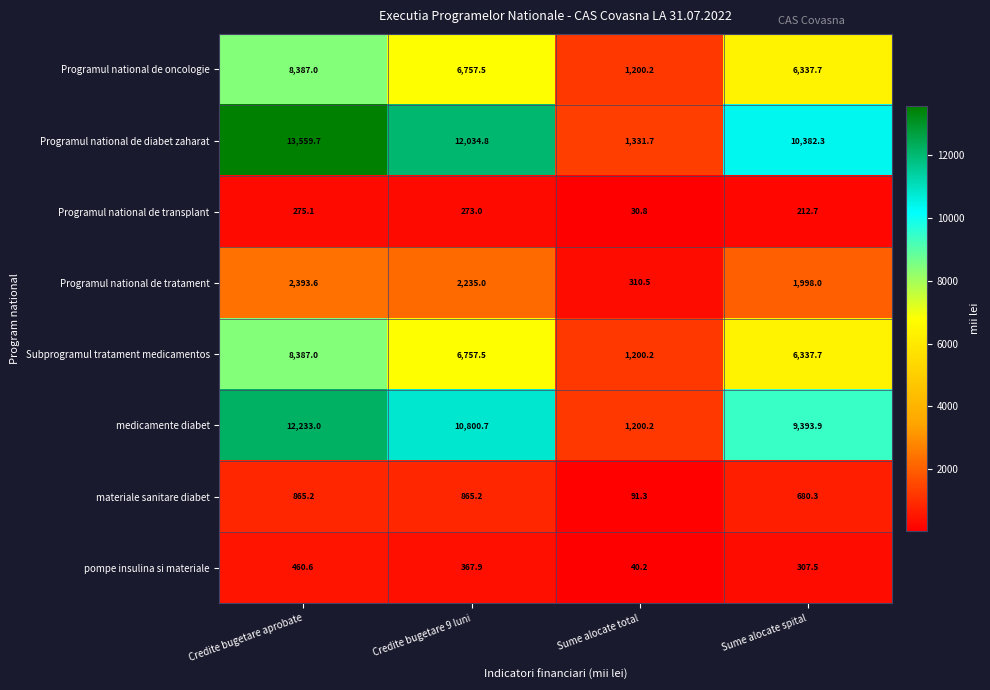

The pompe insulina si materiale series shows 460.6 at Credite bugetare aprobate. True or false?

True